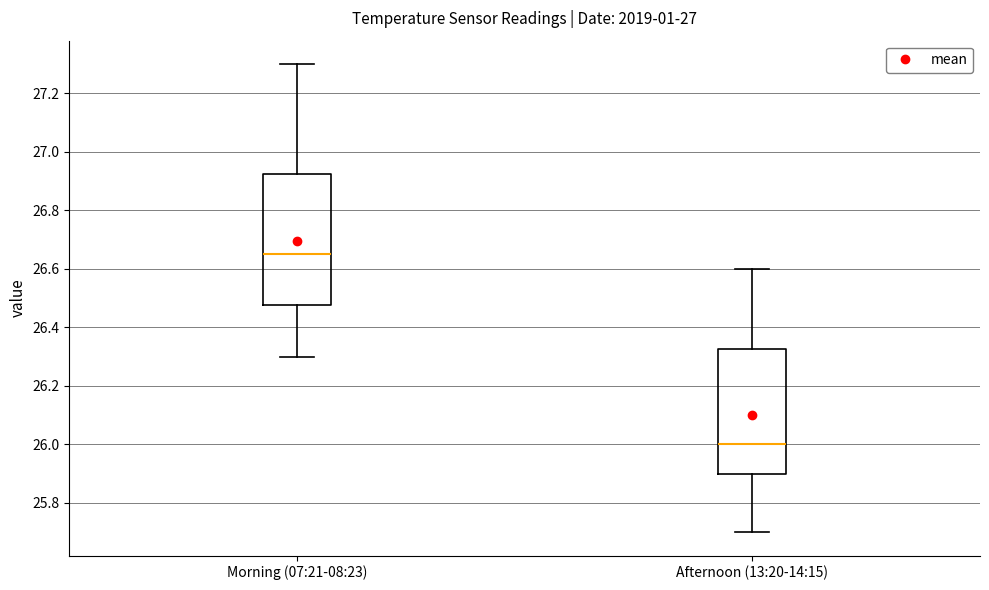

Reading left to right, transcribe this box plot: for each box, give where its median line is, the range the box spans, and where its two whiskers end, as read against the y-axis. The values are not printed on the chart, so give them approximately, as read against the axis.

Morning (07:21-08:23): median 26.66, box 26.48 to 26.92, whiskers 26.30 to 27.30
Afternoon (13:20-14:15): median 26.00, box 25.90 to 26.32, whiskers 25.70 to 26.60